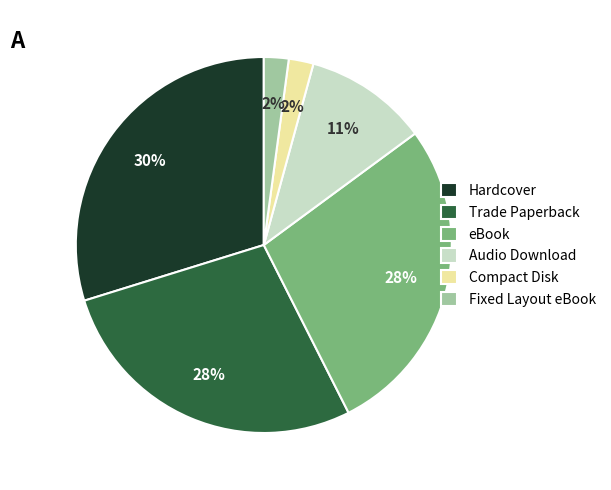

To the nearest percent, what is the average slice percentage?

17%